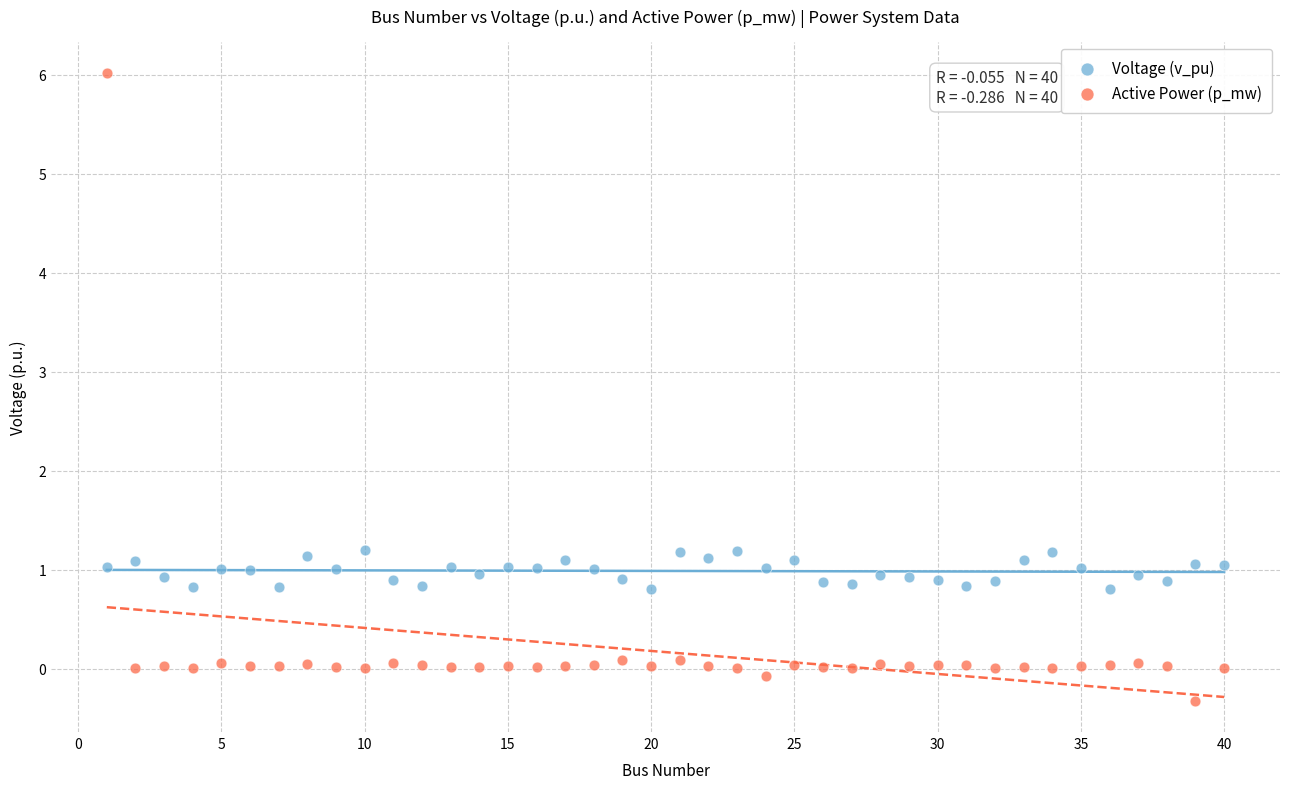

What are all the series names shown in the legend?

Voltage (v_pu), Active Power (p_mw)